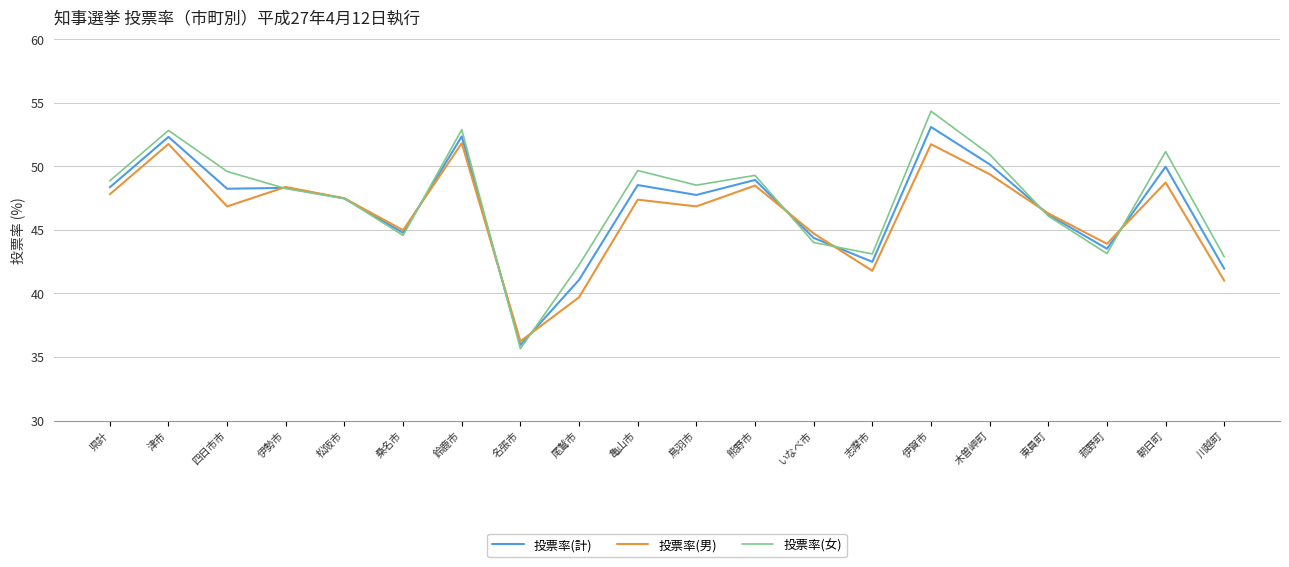

What is the total value across all series at 松阪市?

142.4